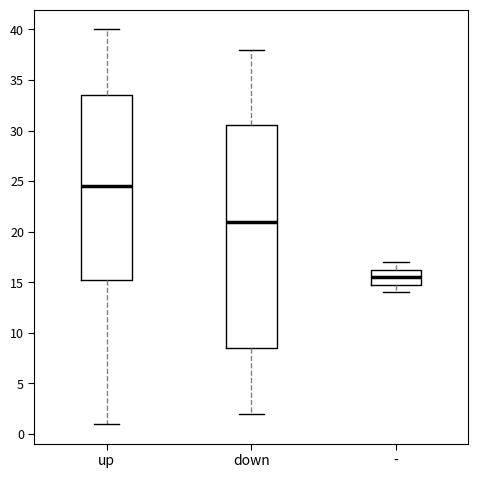

Which box has the highest median line?

up